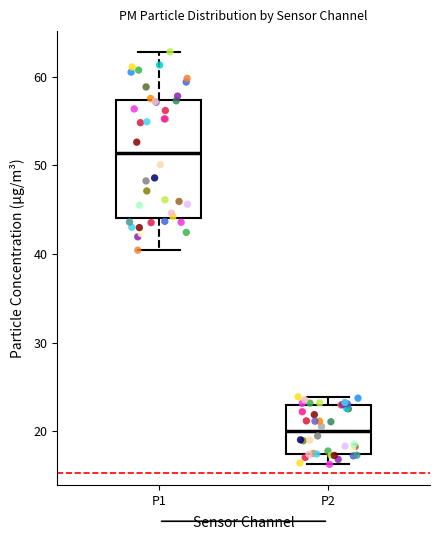

Comparing the boxes themselves (not the whiskers), which one is the tallest?

P1